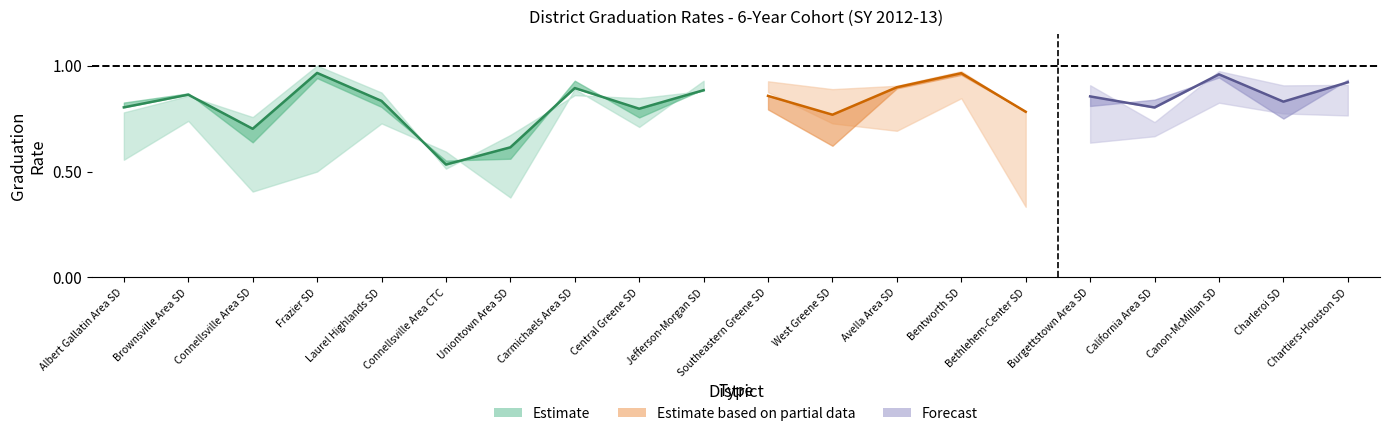

At how many categories does at least one series exceed 0?

20